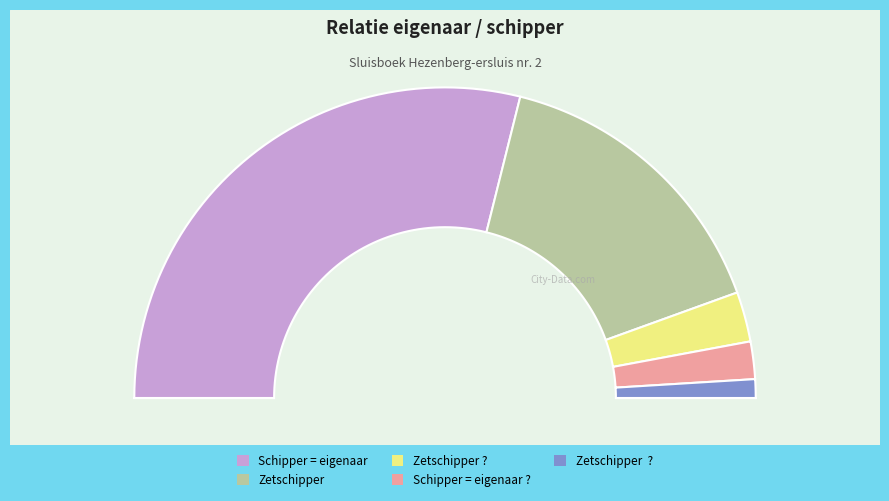

To the nearest percent, what percentage of the pie is Zetschipper  ??

2%